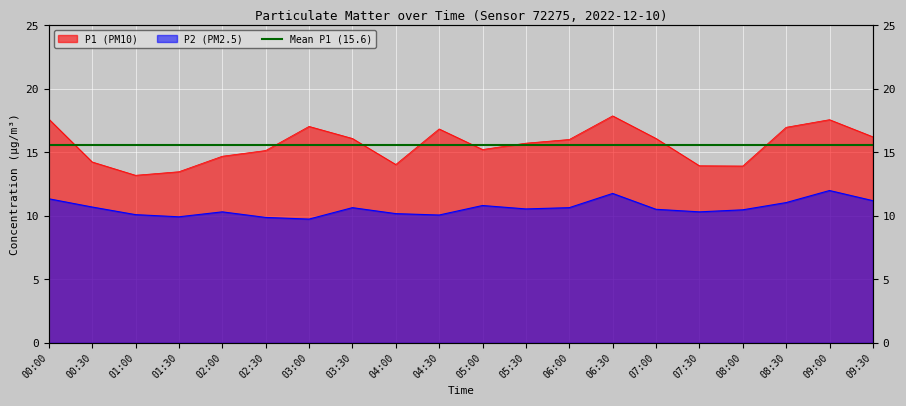

What is the difference between the P1 values at 06:30 and 03:00?

0.8